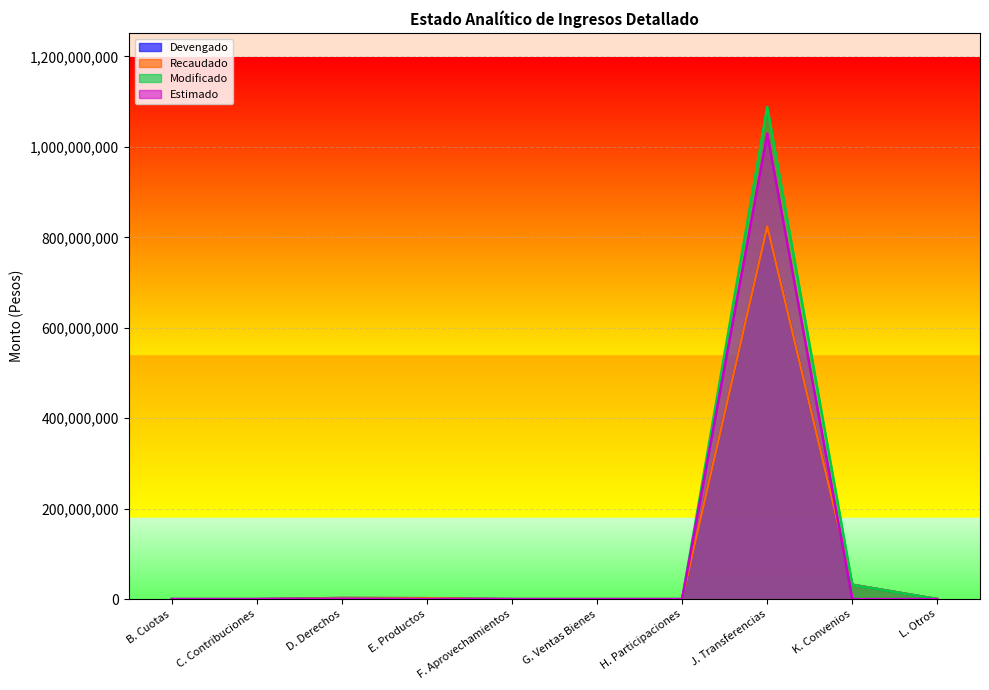

Reading left to right, extract all data points from this chart.

Devengado: B. Cuotas=0.0	C. Contribuciones=0.0	D. Derechos=2452534.6	E. Productos=2068033.3	F. Aprovechamientos=0.0	G. Ventas Bienes=9818.5	H. Participaciones=0.0	J. Transferencias=824411900.4	K. Convenios=31873636.9	L. Otros=0.0
Recaudado: B. Cuotas=0.0	C. Contribuciones=0.0	D. Derechos=2452534.6	E. Productos=2068033.3	F. Aprovechamientos=0.0	G. Ventas Bienes=9818.5	H. Participaciones=0.0	J. Transferencias=824411900.4	K. Convenios=31873636.9	L. Otros=0.0
Modificado: B. Cuotas=0.0	C. Contribuciones=0.0	D. Derechos=779719.0	E. Productos=46692.0	F. Aprovechamientos=0.0	G. Ventas Bienes=0.0	H. Participaciones=0.0	J. Transferencias=1088536978.1	K. Convenios=31378636.9	L. Otros=0.0
Estimado: B. Cuotas=0.0	C. Contribuciones=0.0	D. Derechos=779719.0	E. Productos=46692.0	F. Aprovechamientos=0.0	G. Ventas Bienes=0.0	H. Participaciones=0.0	J. Transferencias=1029400000.0	K. Convenios=0.0	L. Otros=0.0